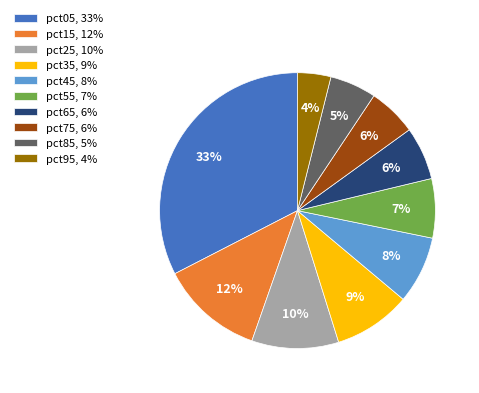

How many segments does this pie chart have?

10